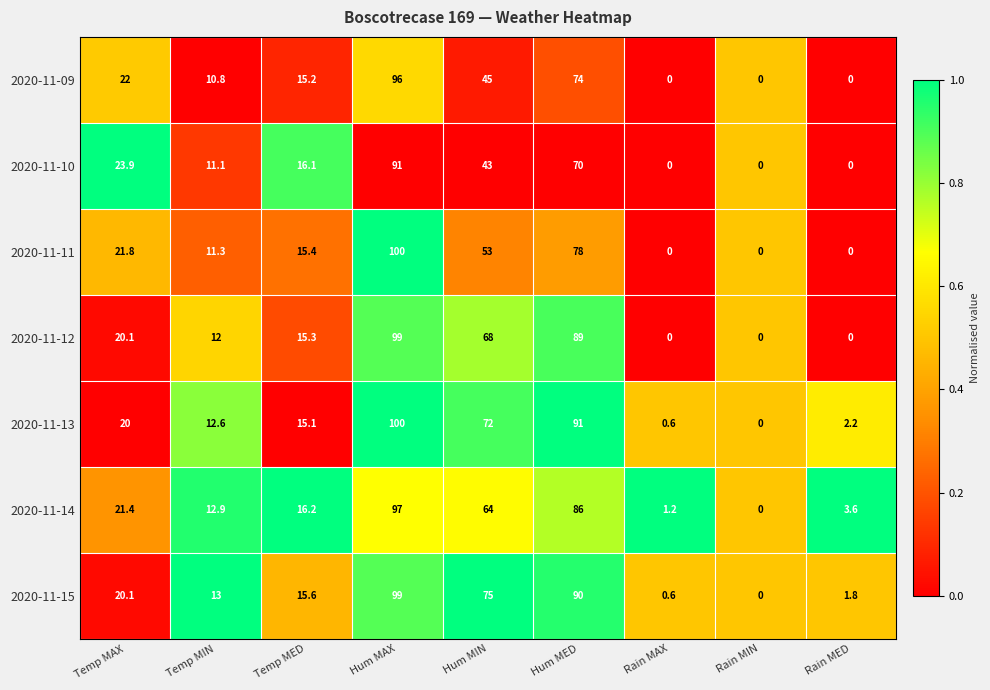

Which series has the largest total across all categories?

2020-11-15